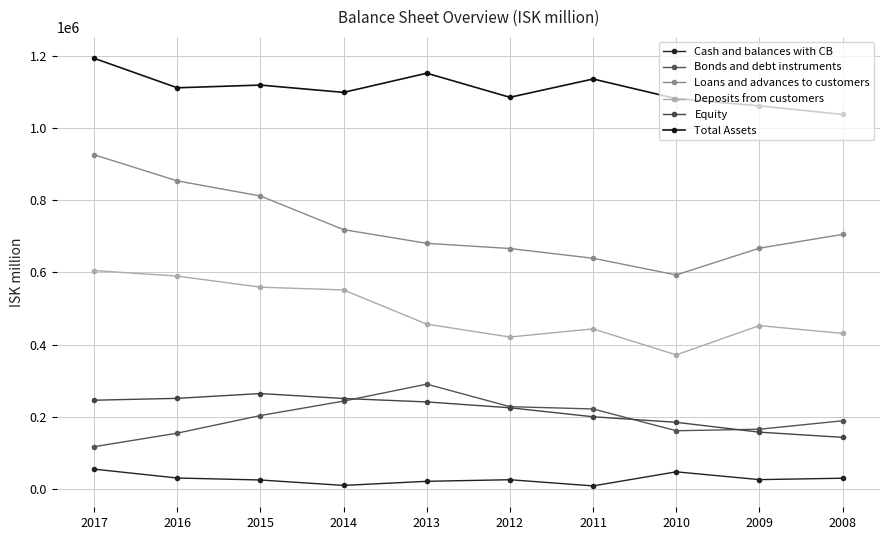

At how many categories does at least one series exceed 214855?

10